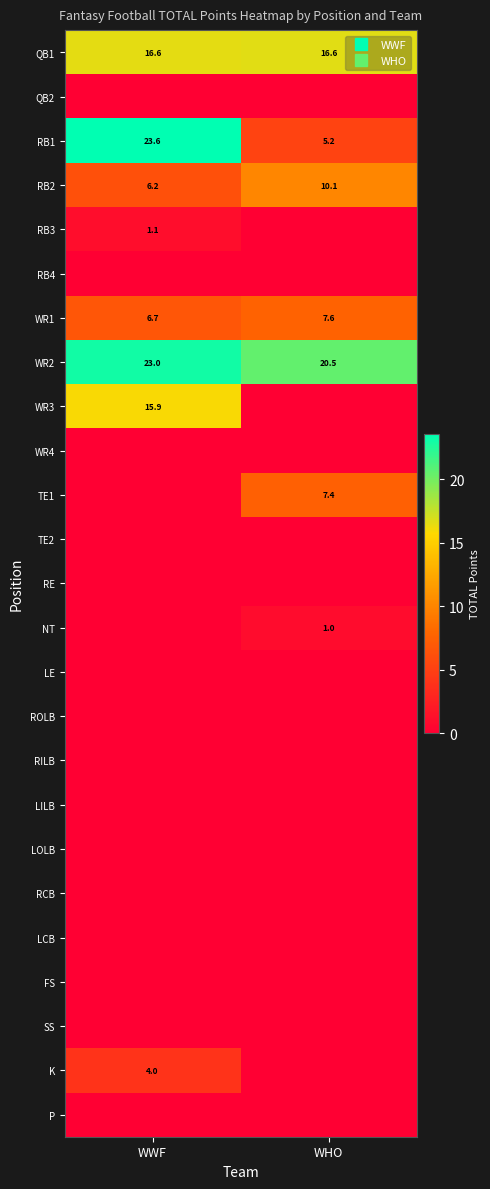

The value of RCB at WWF is 0.0. True or false?

True